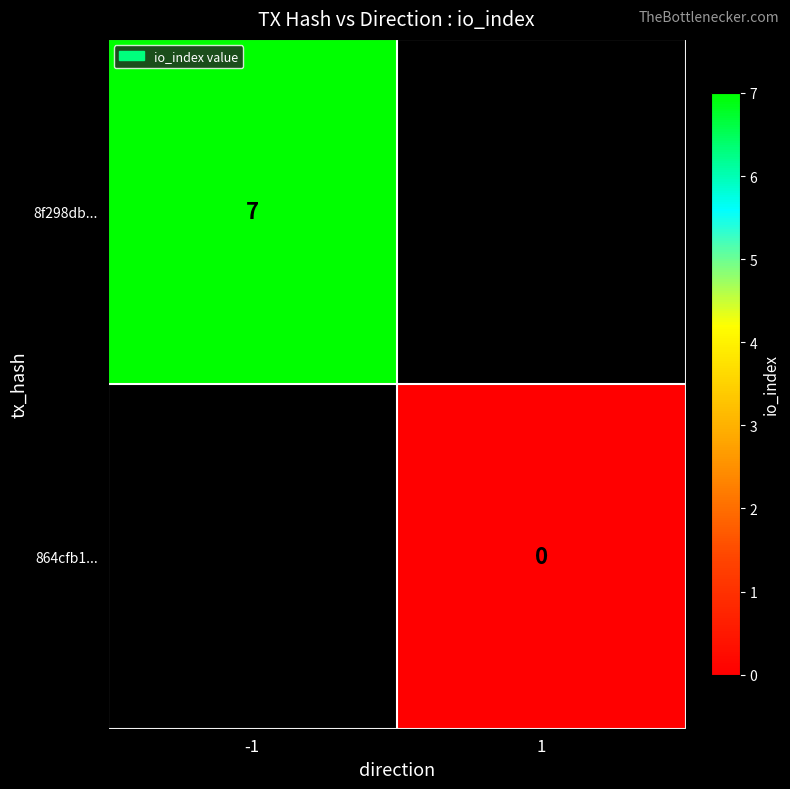

The 8f298db... series shows 4 at -1. True or false?

False